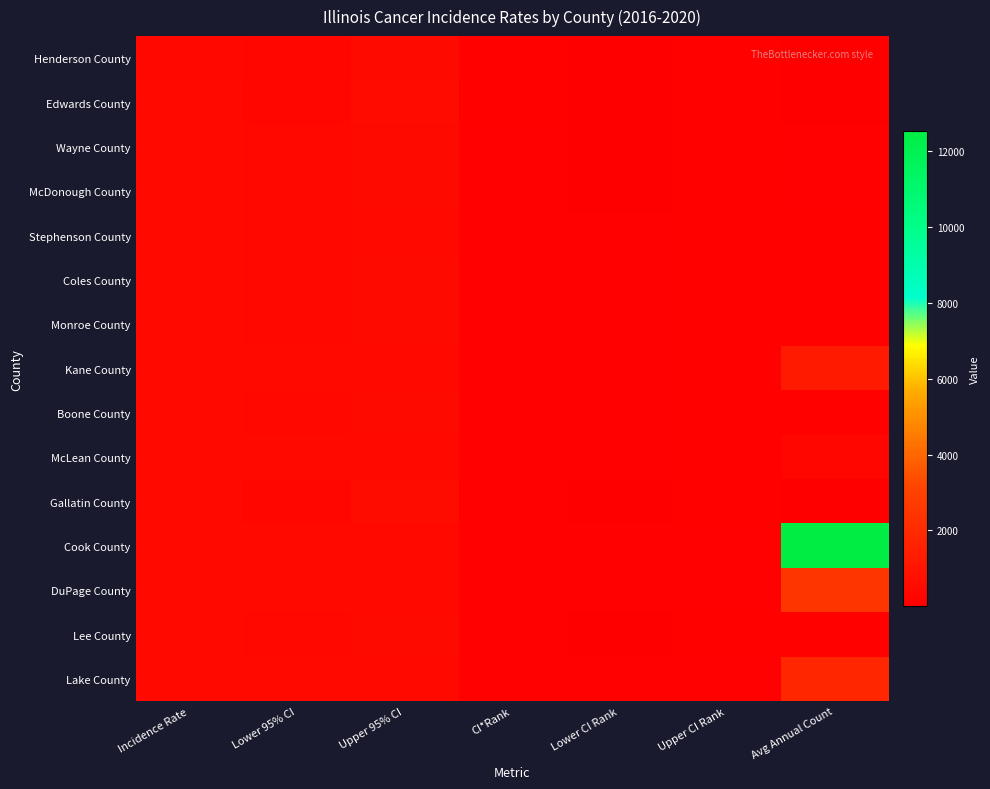

At Lower CI Rank, list the series in order from smallest to largest.

Gallatin County, Edwards County, Henderson County, Wayne County, Lee County, McDonough County, Boone County, Monroe County, Coles County, Stephenson County, McLean County, Lake County, DuPage County, Kane County, Cook County